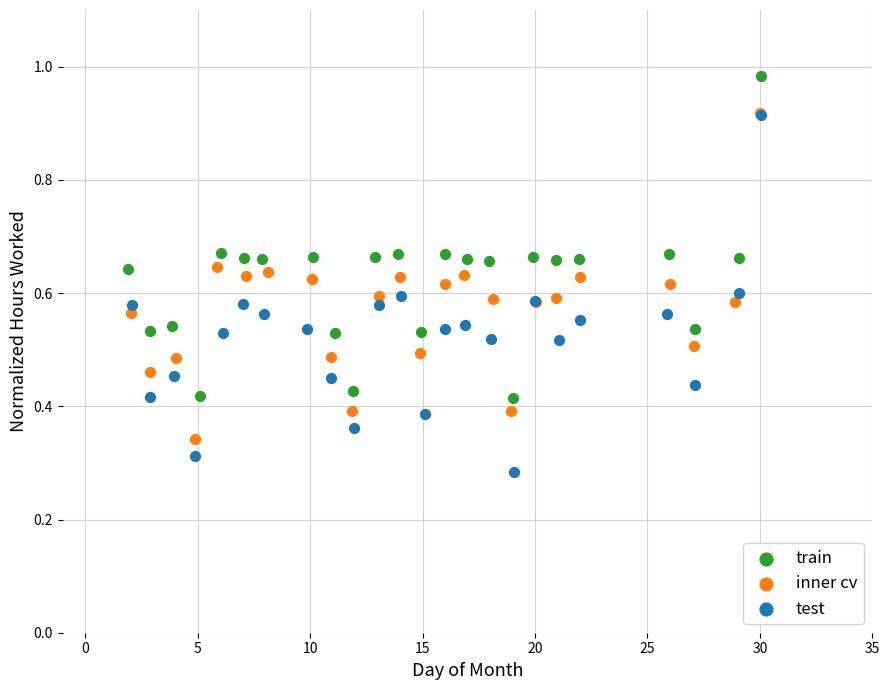

Which series reaches the minimum Y coordinate?

test